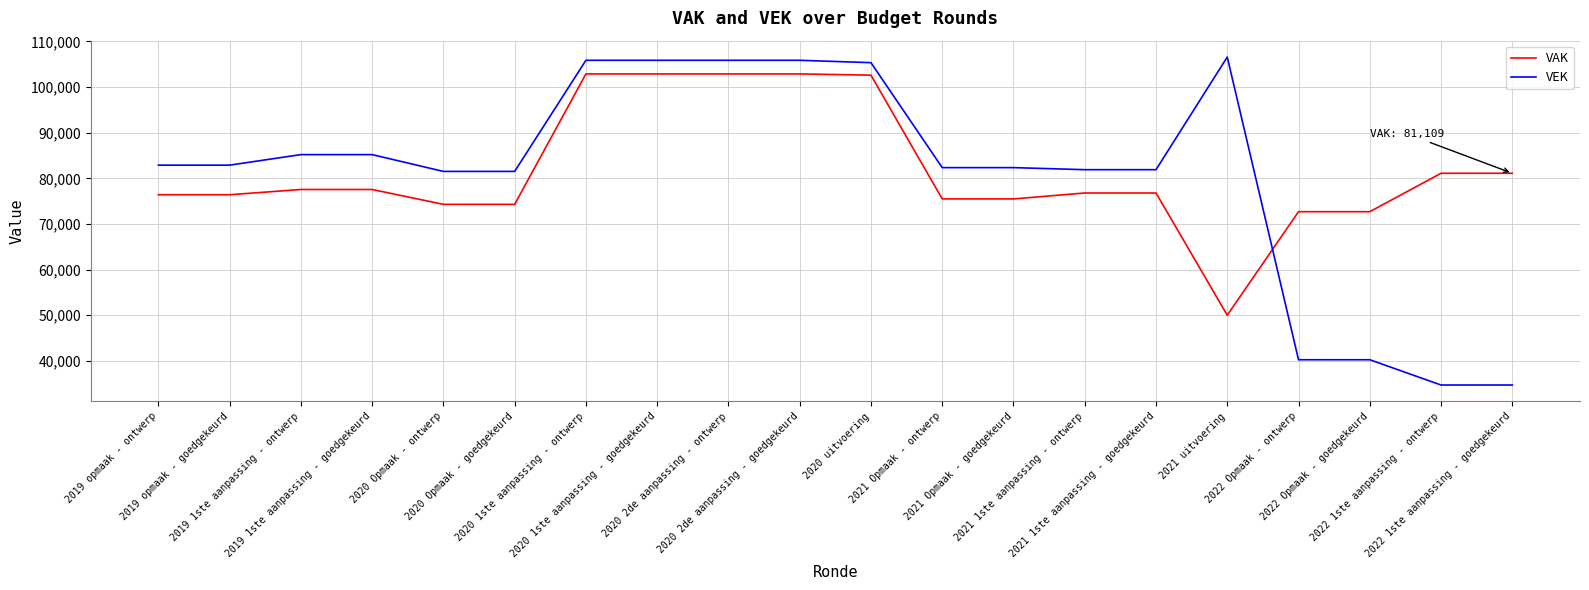

What is the maximum value shown in the chart?

106584